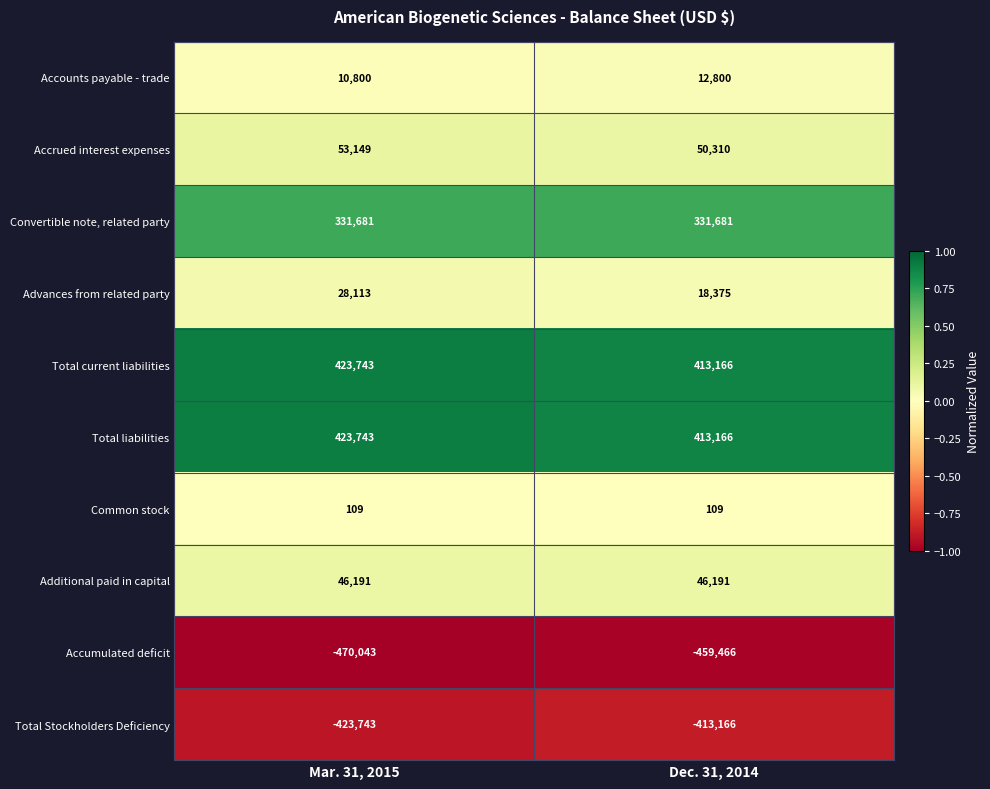

Reading left to right, list all the values displayed in this chart.

Accounts payable - trade: Mar. 31, 2015=10800	Dec. 31, 2014=12800
Accrued interest expenses: Mar. 31, 2015=53149	Dec. 31, 2014=50310
Convertible note, related party: Mar. 31, 2015=331681	Dec. 31, 2014=331681
Advances from related party: Mar. 31, 2015=28113	Dec. 31, 2014=18375
Total current liabilities: Mar. 31, 2015=423743	Dec. 31, 2014=413166
Total liabilities: Mar. 31, 2015=423743	Dec. 31, 2014=413166
Common stock: Mar. 31, 2015=109	Dec. 31, 2014=109
Additional paid in capital: Mar. 31, 2015=46191	Dec. 31, 2014=46191
Accumulated deficit: Mar. 31, 2015=-470043	Dec. 31, 2014=-459466
Total Stockholders Deficiency: Mar. 31, 2015=-423743	Dec. 31, 2014=-413166